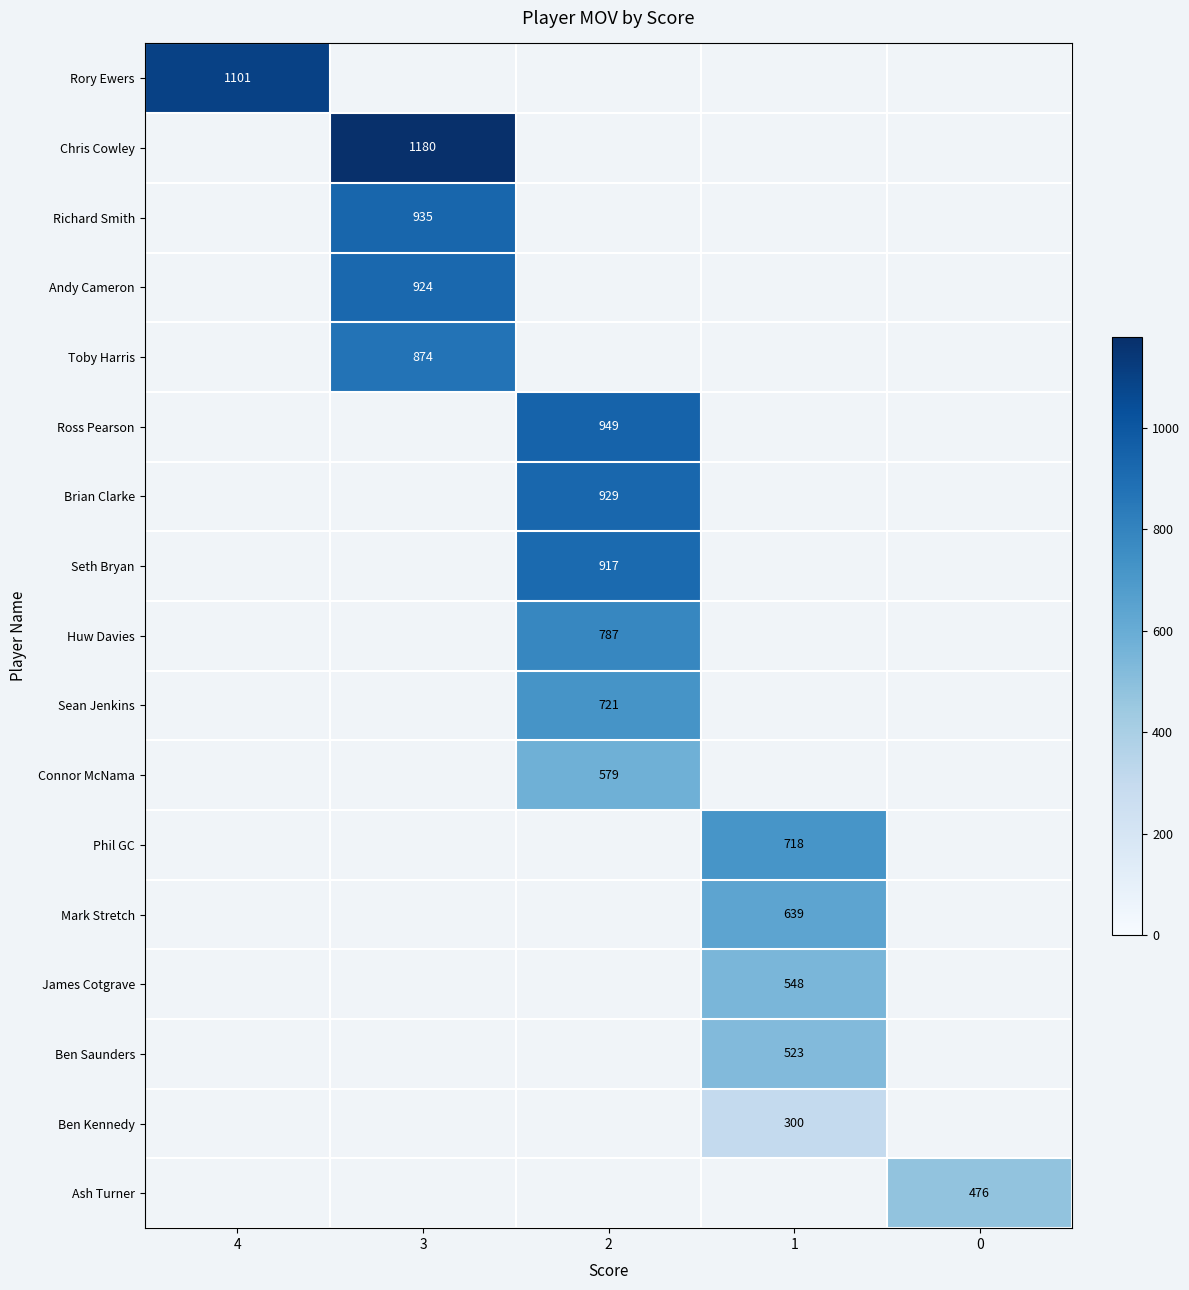

Is the value of Ash Turner at 4 greater than the value of Huw Davies at 2?

No